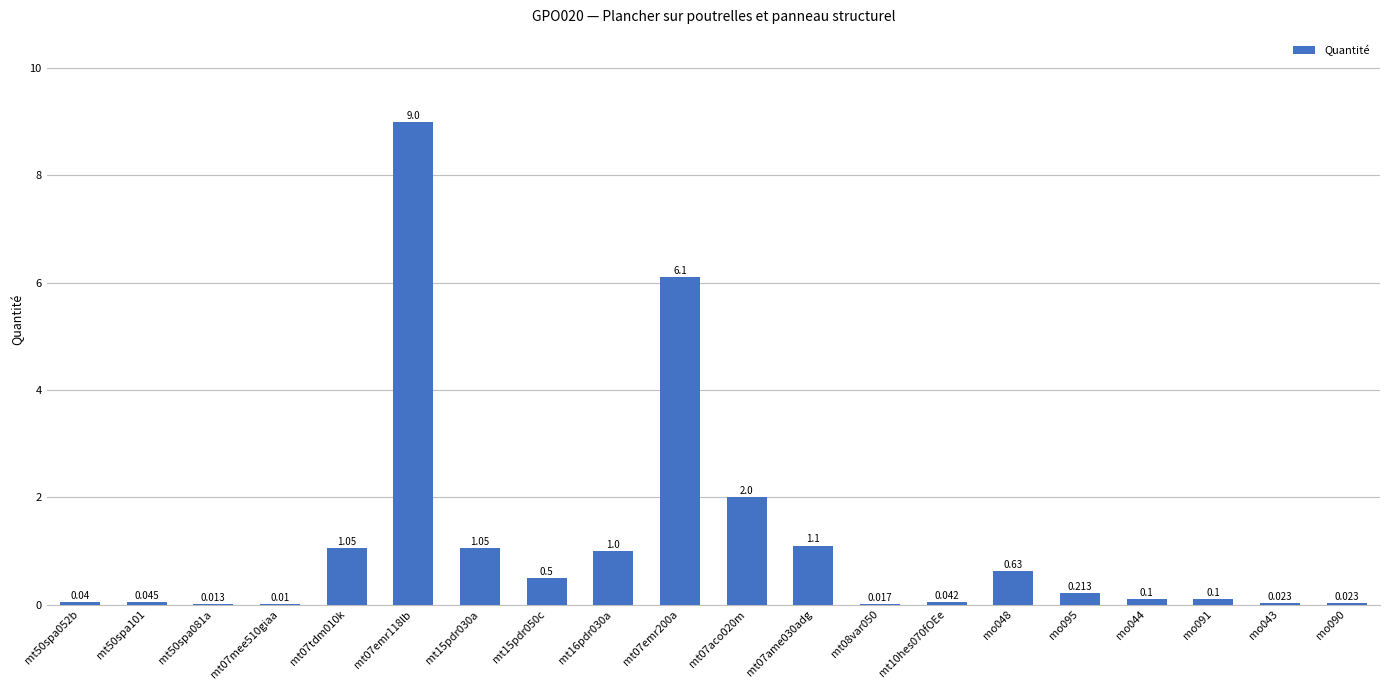

What is the difference between the second highest and minimum values?

6.1